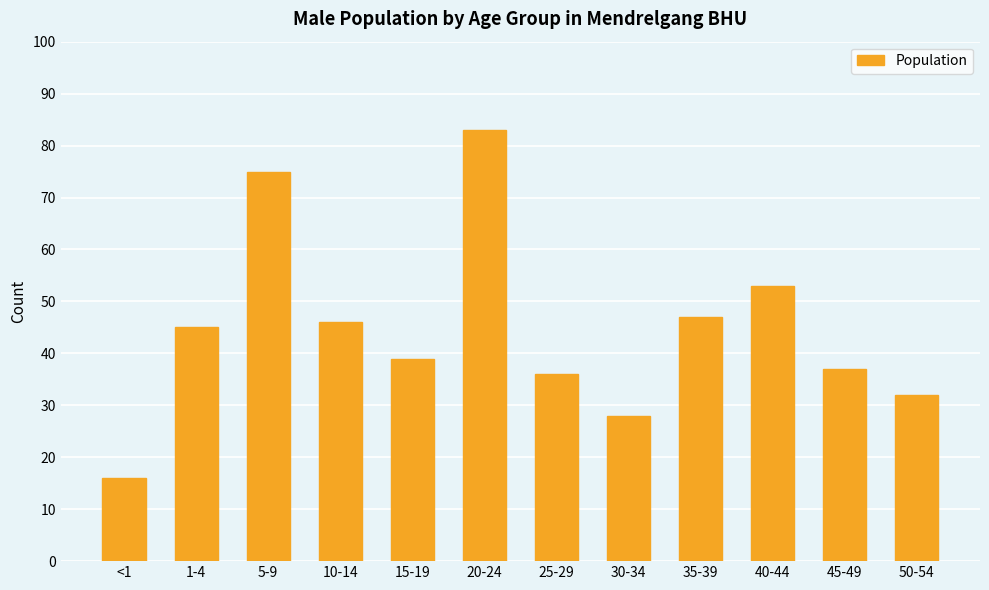

The value at 40-44 is 53. True or false?

True